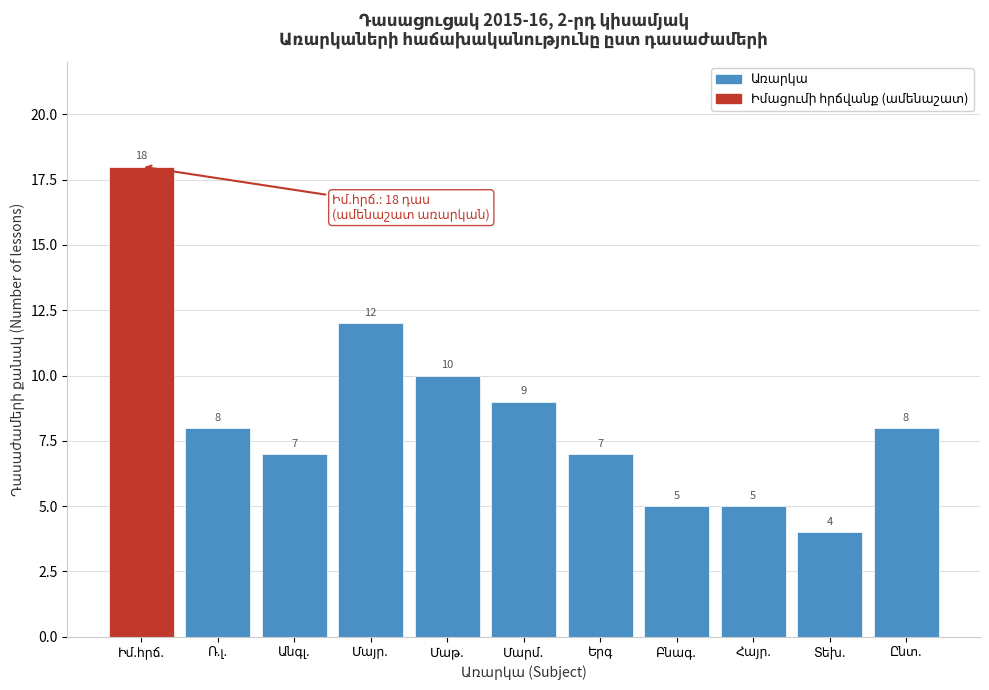

Reading left to right, what are all the values shown in this chart?

18	8	7	12	10	9	7	5	5	4	8